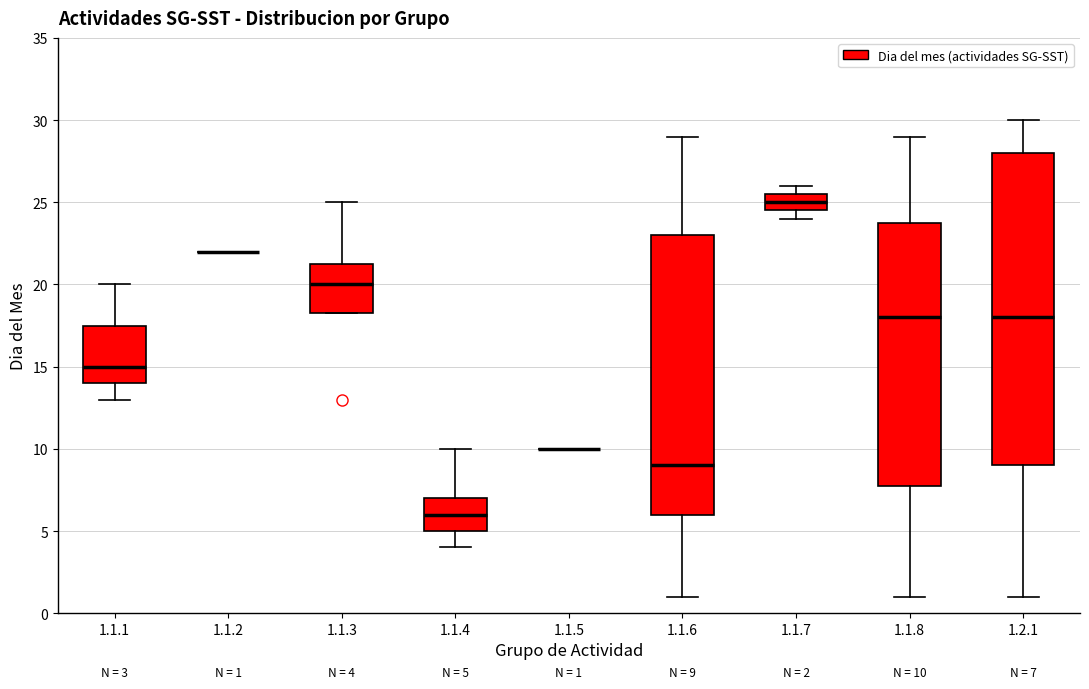

Comparing the boxes themselves (not the whiskers), which one is the tallest?

1.2.1